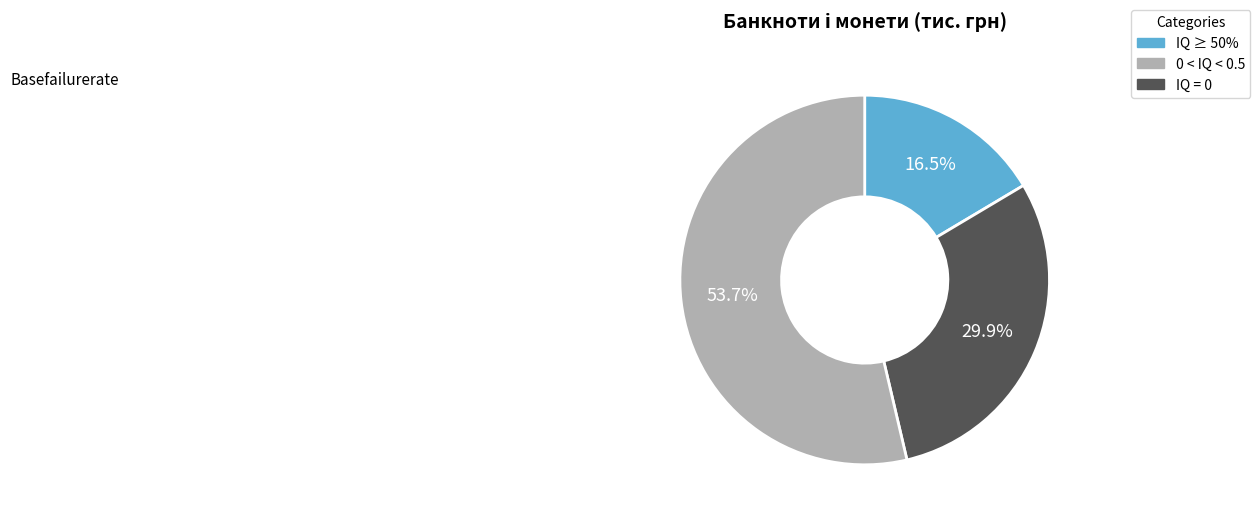

Is there any slice that represents more than half of the pie?

Yes